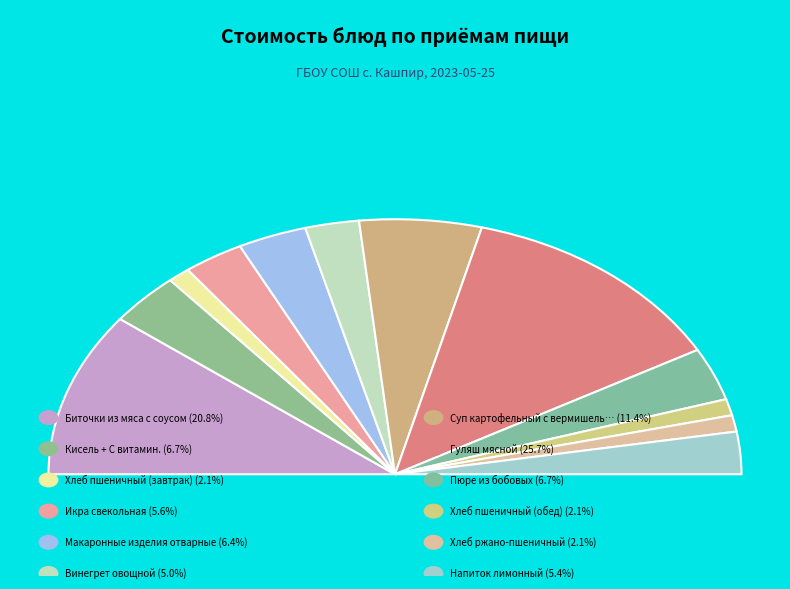

Rank the categories by value from lowest to highest.

Хлеб пшеничный (завтрак), Хлеб пшеничный (обед), Хлеб ржано-пшеничный, Винегрет овощной, Напиток лимонный, Икра свекольная, Макаронные изделия отварные, Кисель + С витамин., Пюре из бобовых, Суп картофельный с вермишелью, Биточки из мяса с соусом, Гуляш мясной